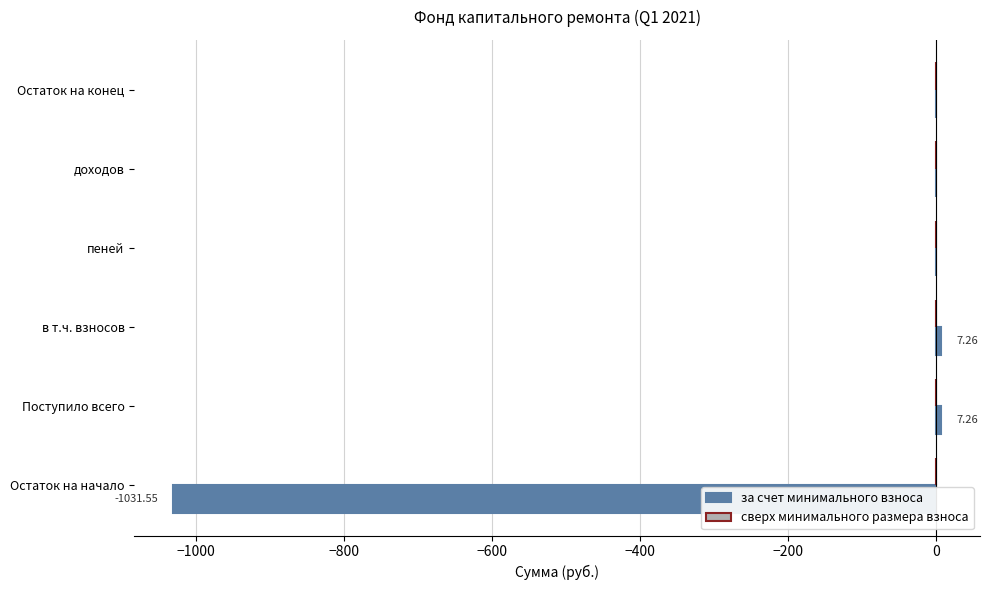

What is the change in value from в т.ч. взносов to доходов?

-7.3